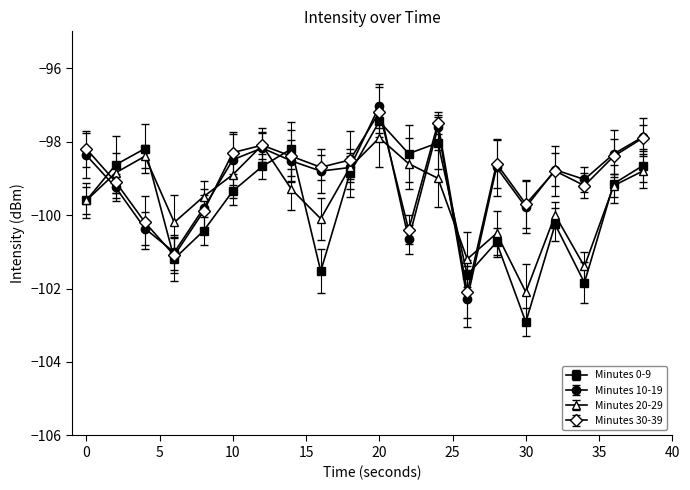

What is the minimum value for Minutes 20-29?

-102.1